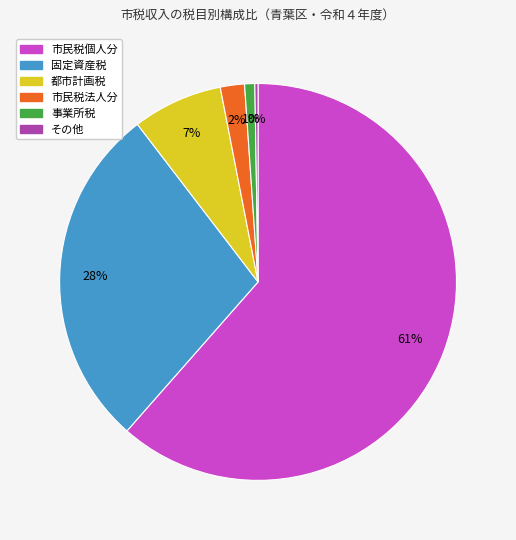

Combined, do 固定資産税 and 都市計画税 account for over 50%?

No